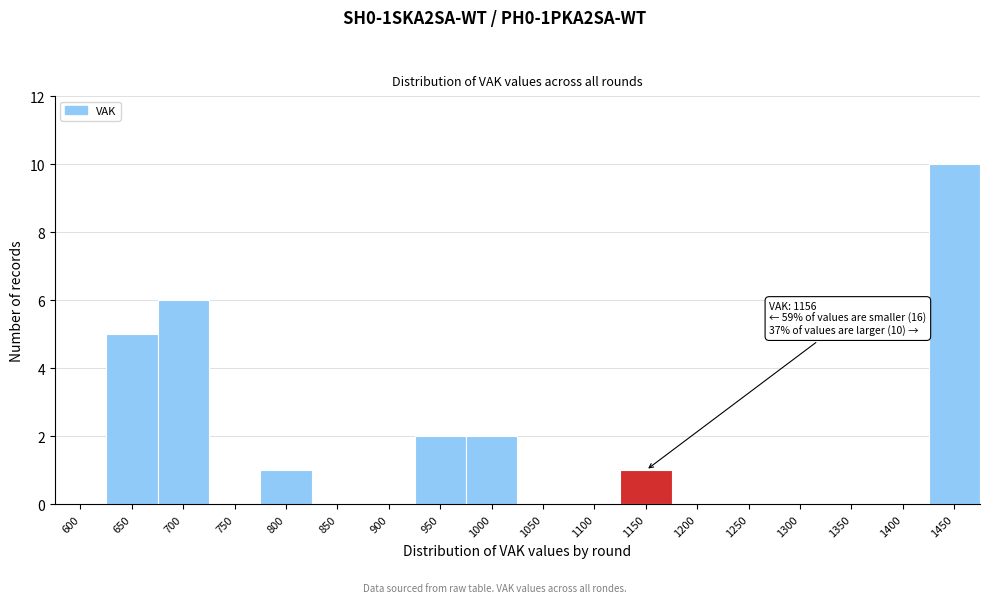

Reading left to right, what are all the values shown in this chart?

600=0	650=5	700=6	750=0	800=1	850=0	900=0	950=2	1000=2	1050=0	1100=0	1150=1	1200=0	1250=0	1300=0	1350=0	1400=0	1450=10